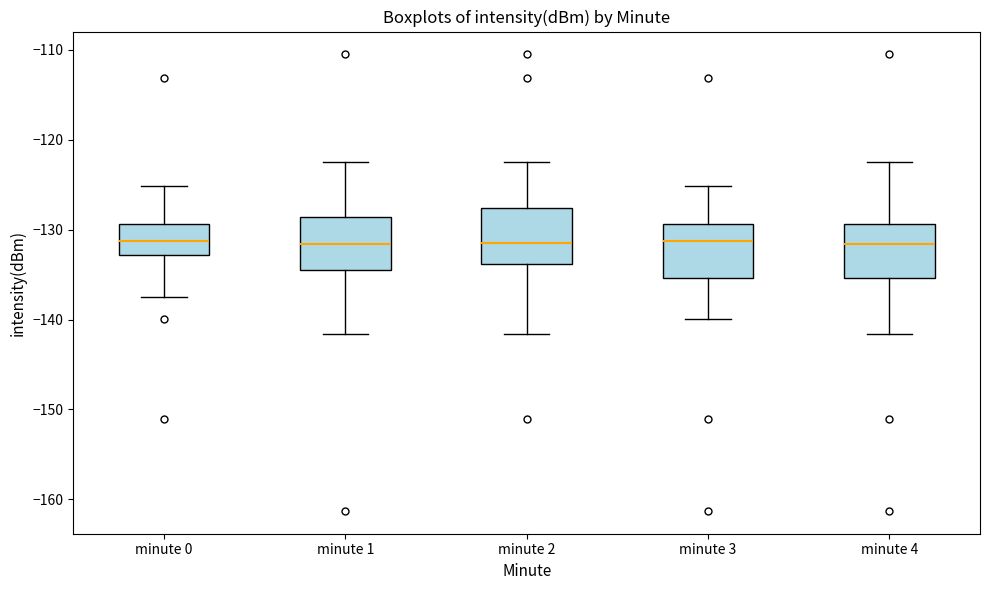

Where is the lower edge of the box for minute 1 on the y-axis? The values are not printed on the chart, so give them approximately, as read against the axis.

-135